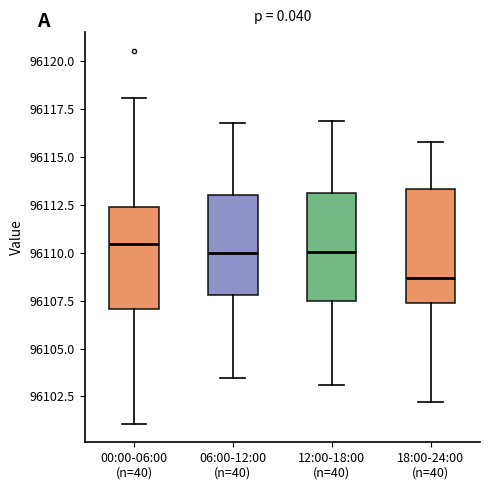

Which box has the lowest median line?

18:00-24:00 (n=40)